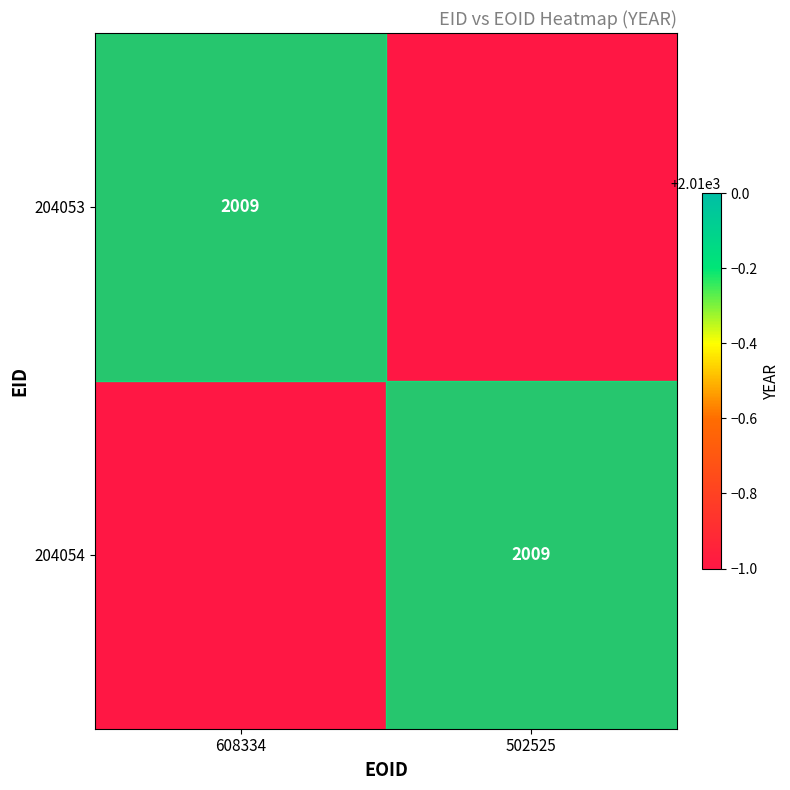

At which category is the sum across all series the highest?

608334